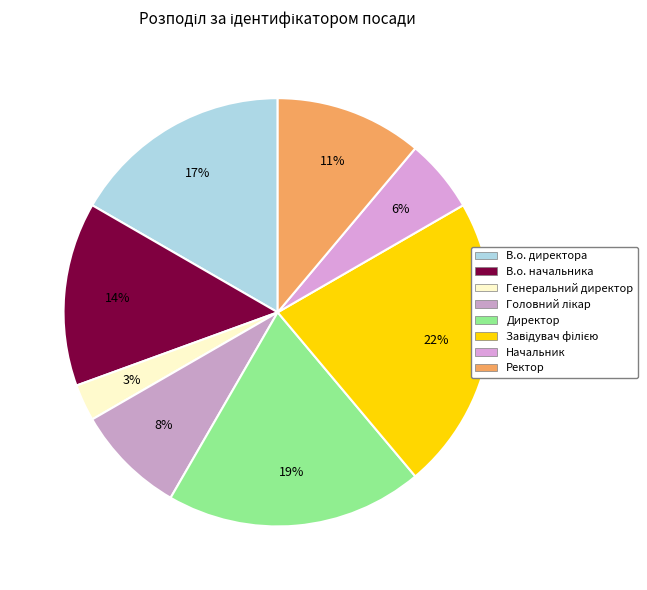

Count the number of slices in the pie.

8